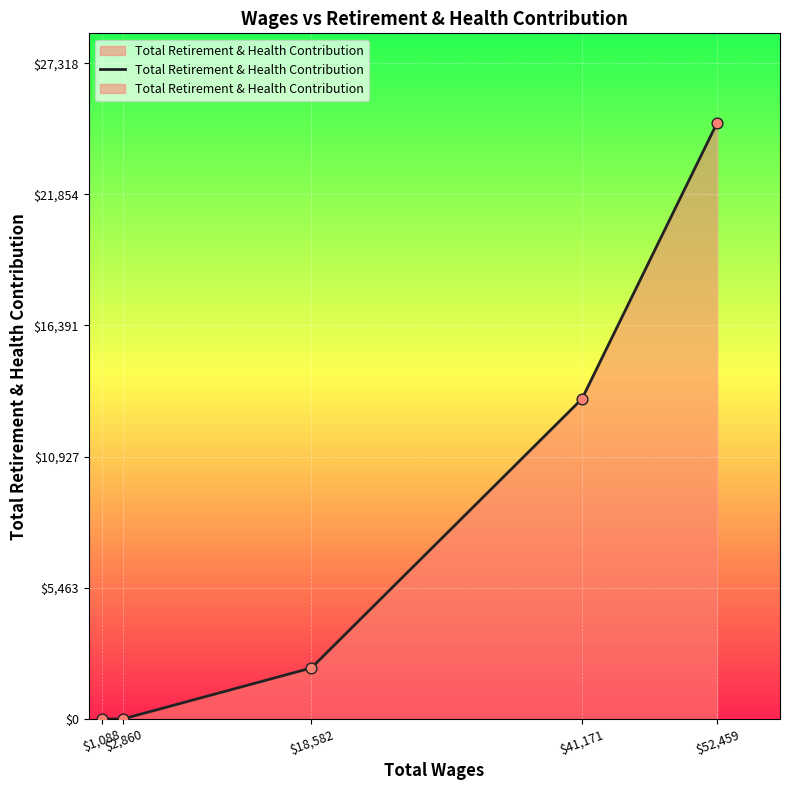

What is the change in value from $1,088 to $41,171?

+13333